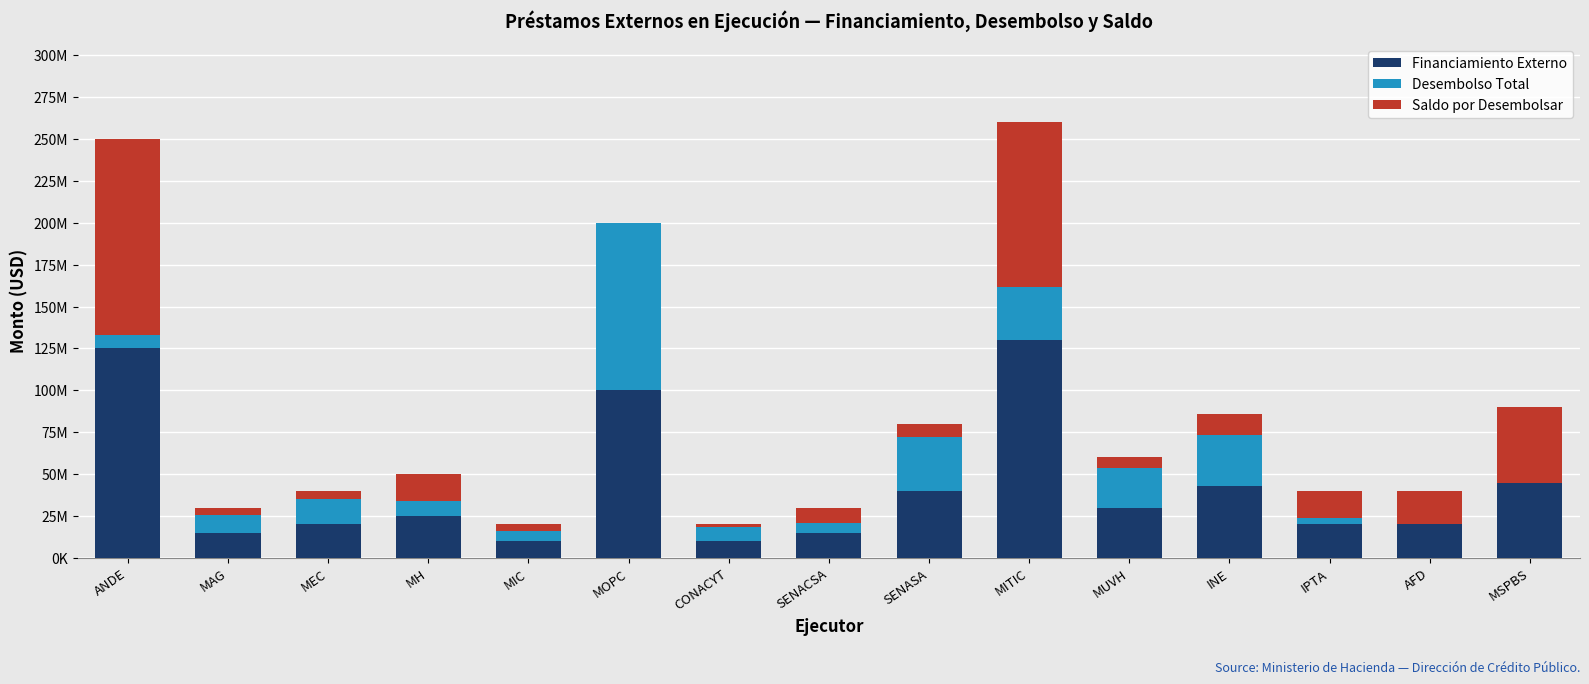

What are all the series names shown in the legend?

Financiamiento Externo, Desembolso Total, Saldo por Desembolsar